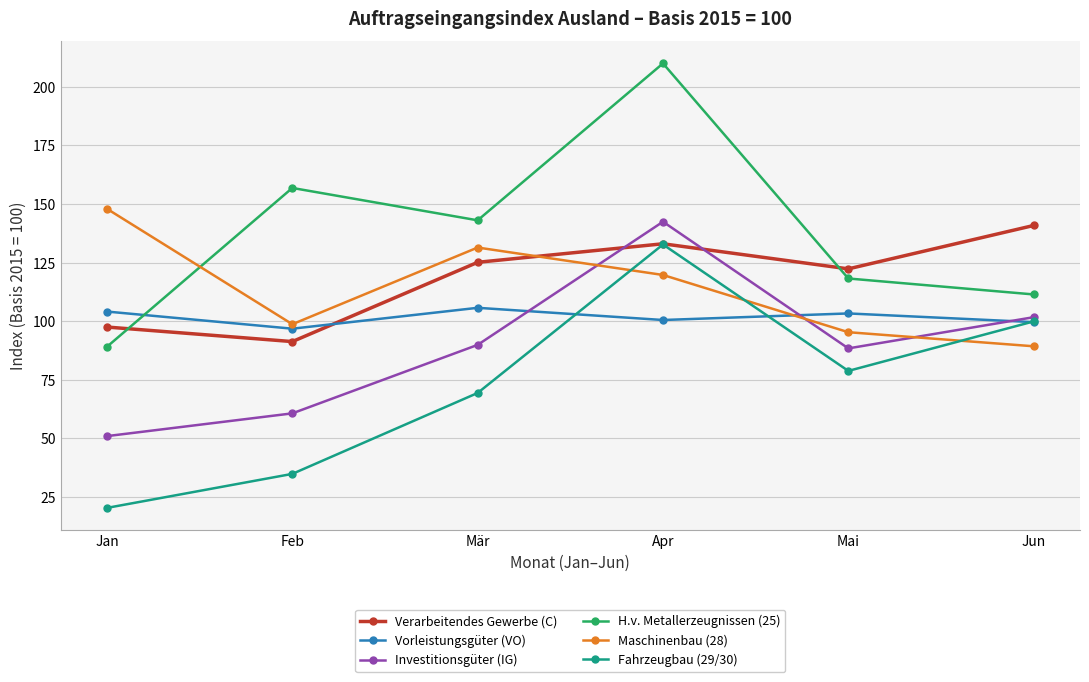

How many series are shown in this chart?

6